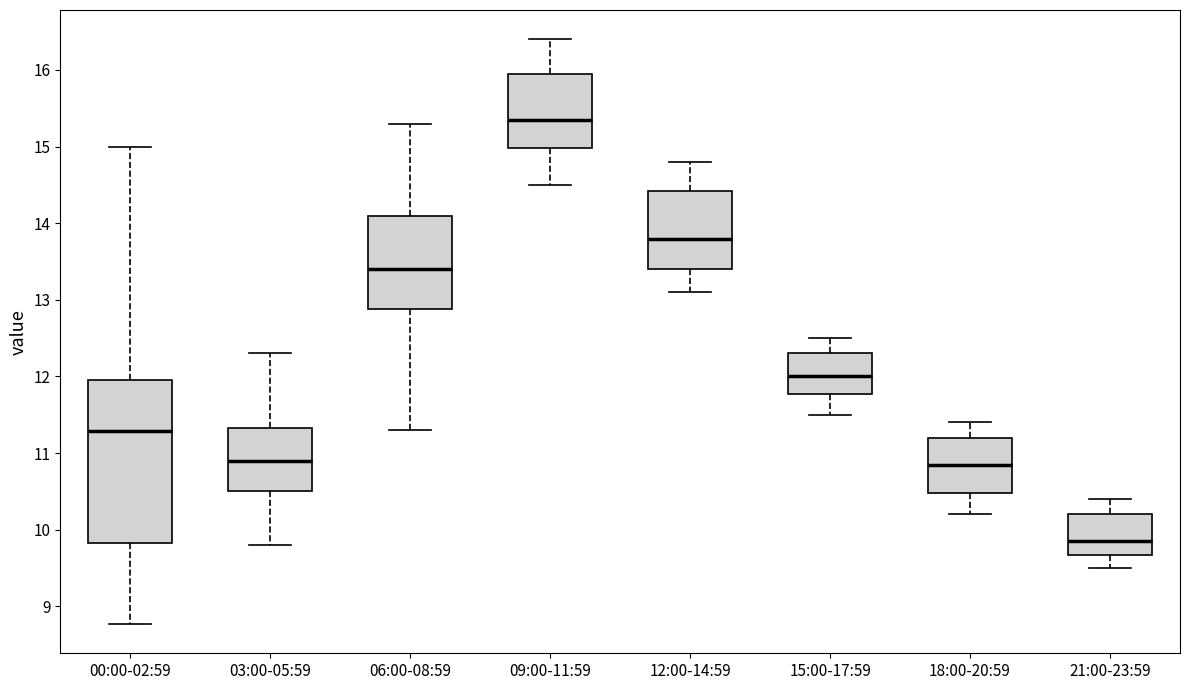

Where does the upper whisker of the box for 03:00-05:59 end on the y-axis? The values are not printed on the chart, so give them approximately, as read against the axis.

12.3